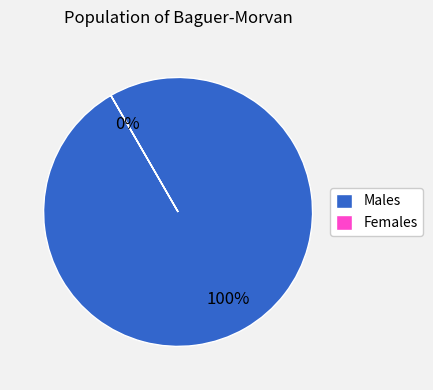

To the nearest percent, what portion does 15 represent?

3%